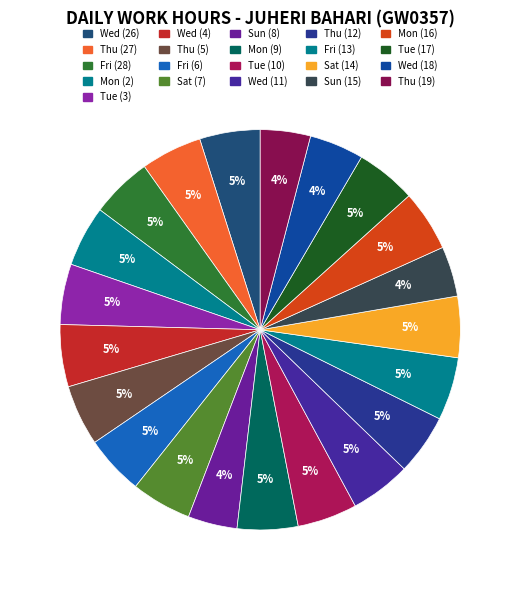

Does Thu (5) account for over 50% of the chart?

No